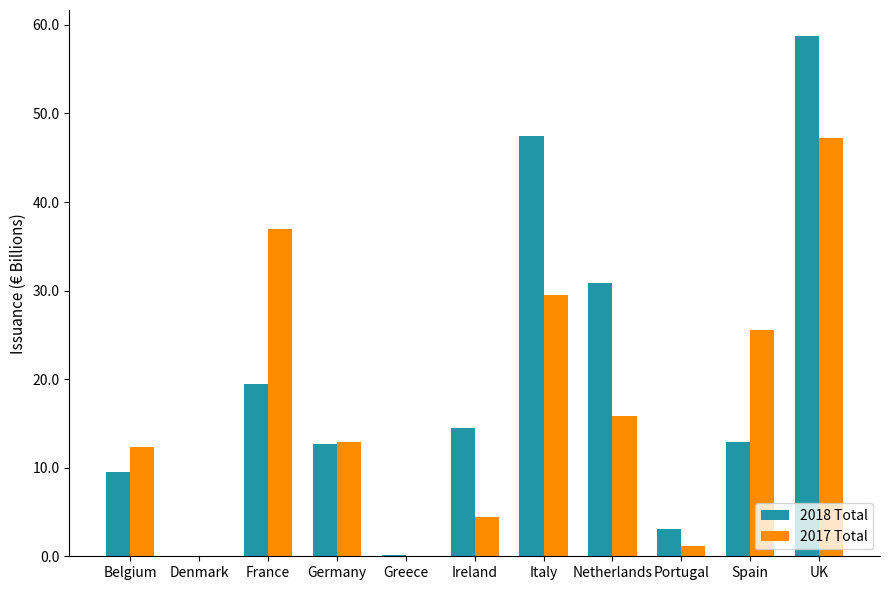

At which category does the chart reach its peak across all series?

UK